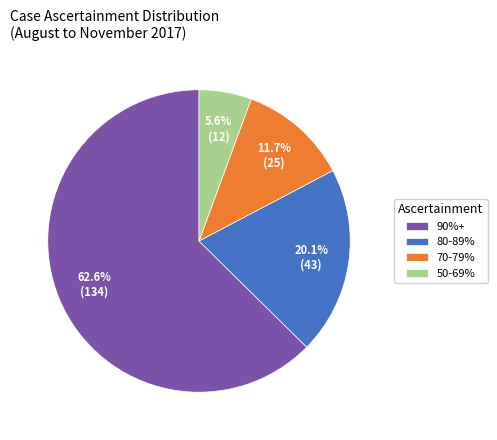

What percentage is the 50-69% slice, to the nearest percent?

6%